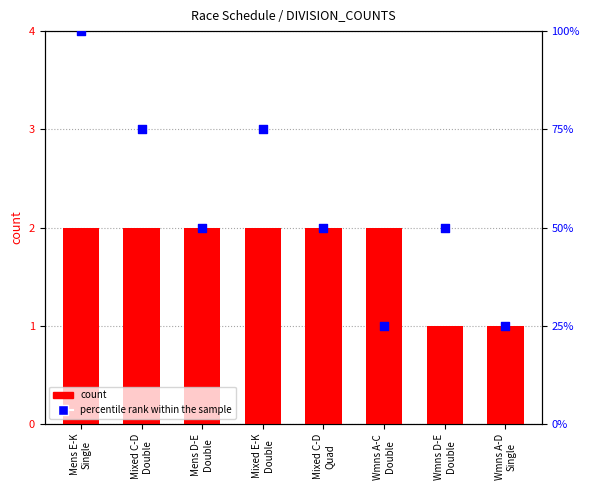

Which series reaches the minimum Y coordinate?

count